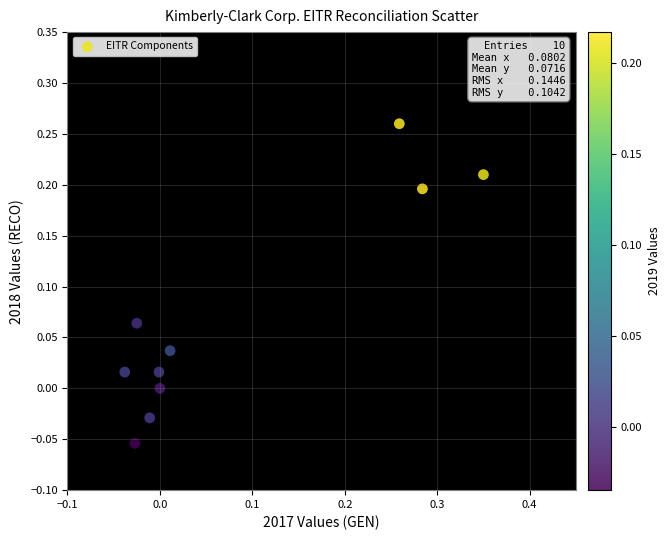

What is the range of X values (max minus min)?

0.4